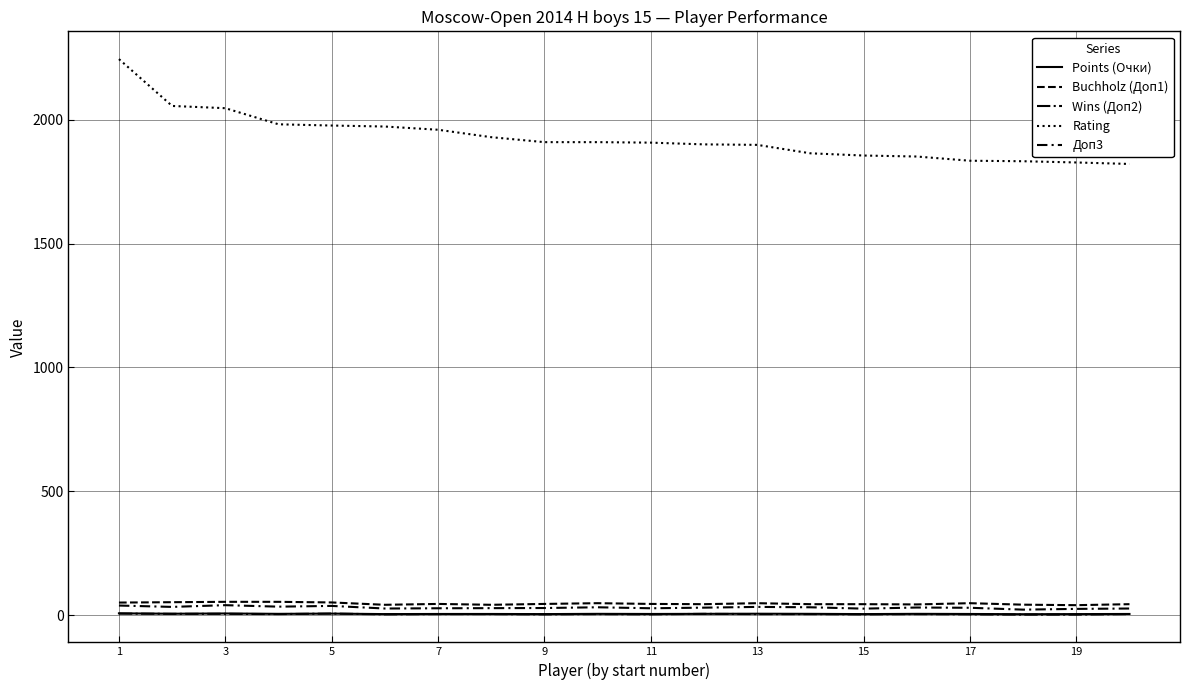

How many lines are shown in the chart?

5